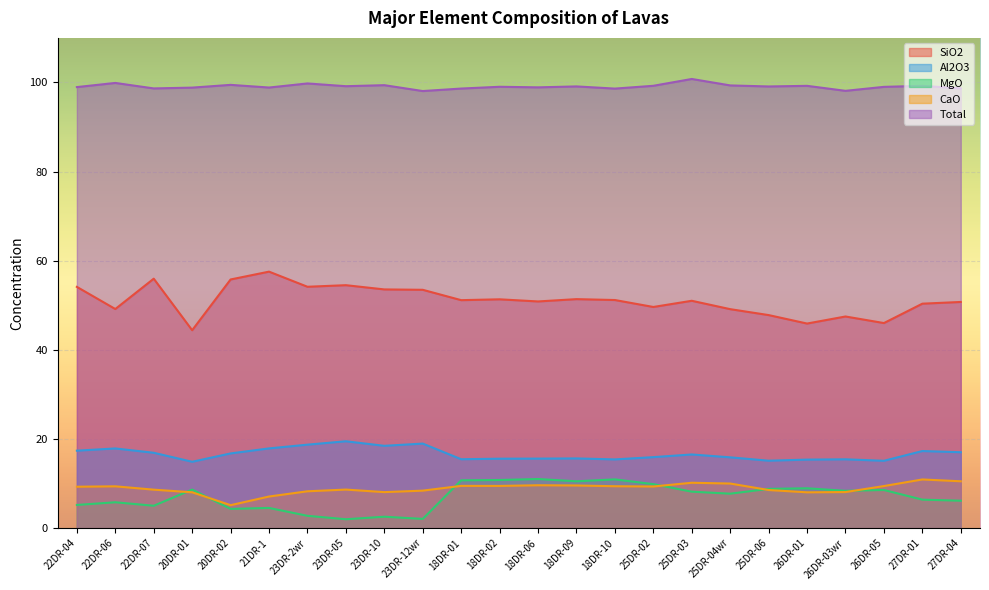

In CaO, how many points are lower than both neighbors (excluding endpoints)?

5